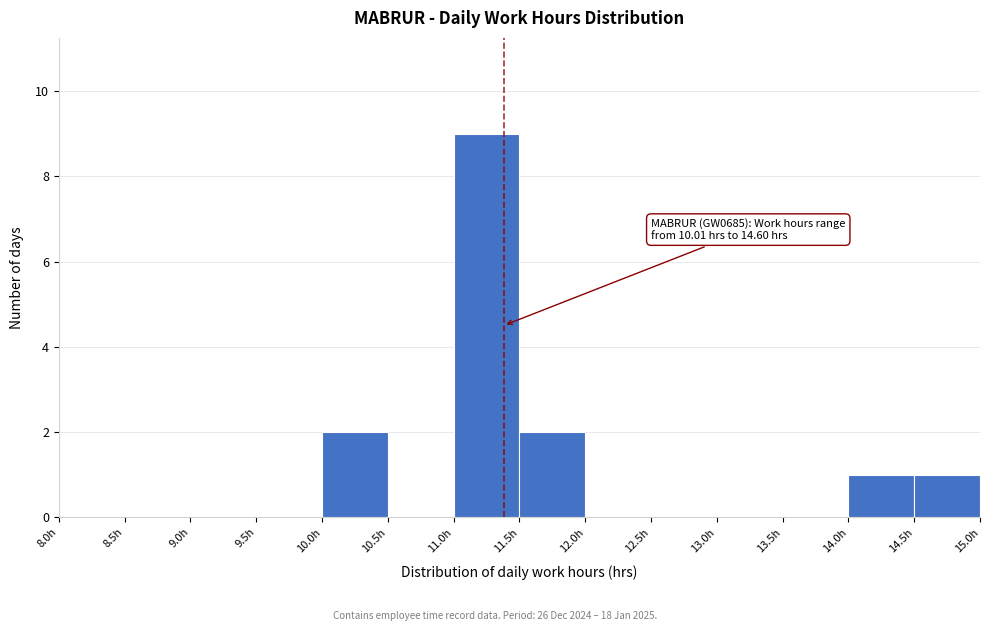

Over which range of the x-axis is the bar tallest?

11.0 to 11.5